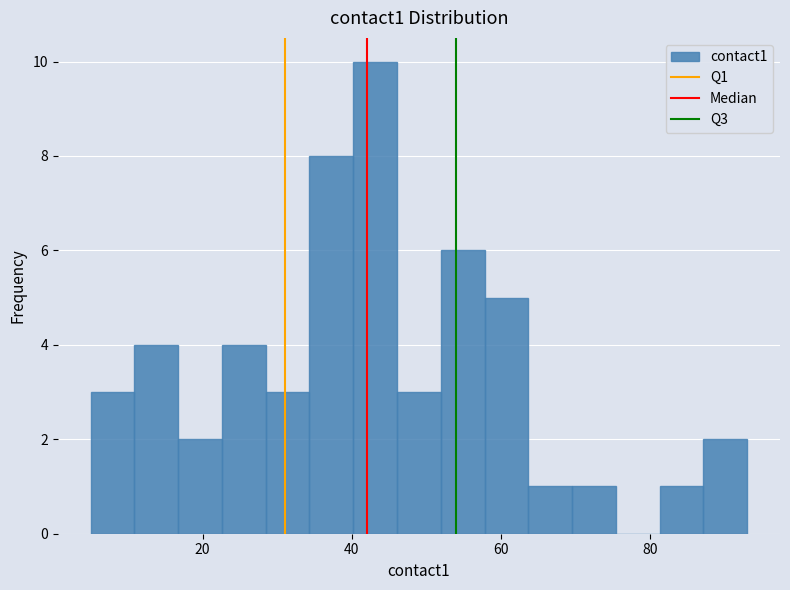

Around what value on the x-axis is the tallest bar? Give the approximate position of its centre, as read against the axis.

44